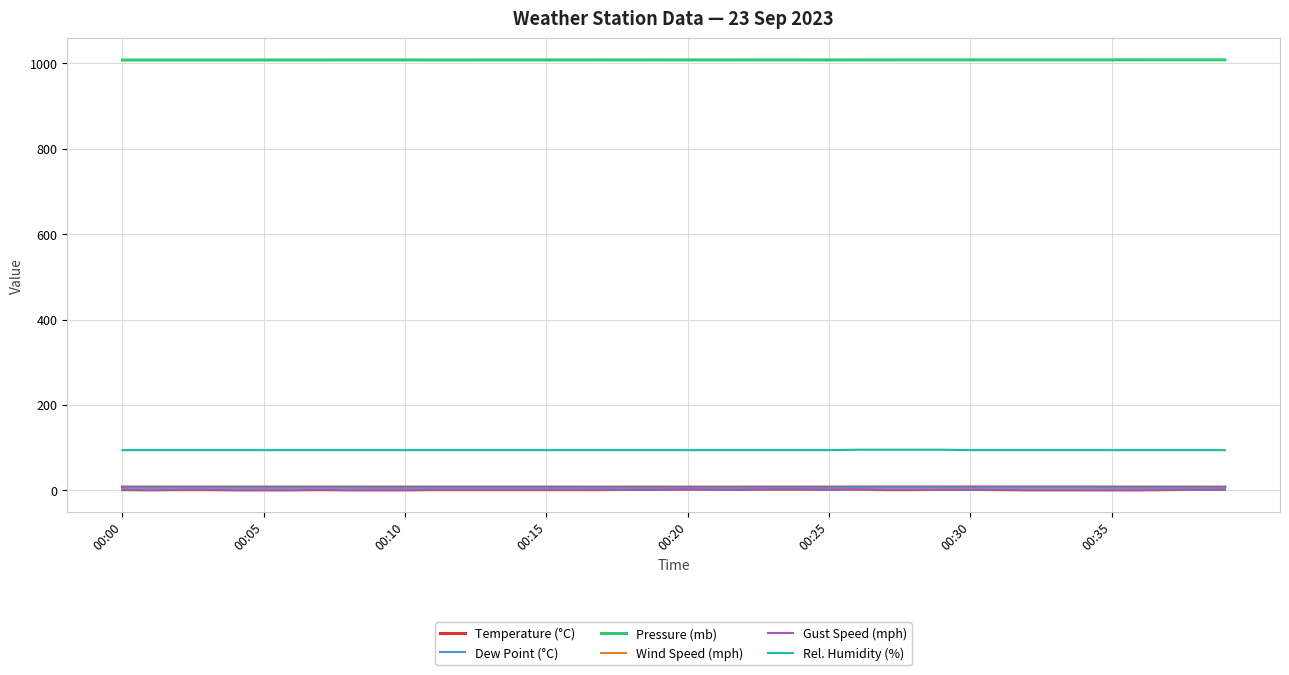

True or false: Temperature (°C) and Dew Point (°C) intersect in this chart.

False